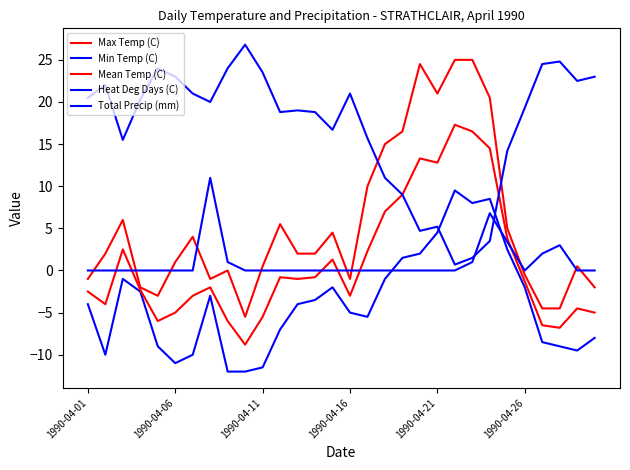

Is this an area chart (filled region under the line)?

No